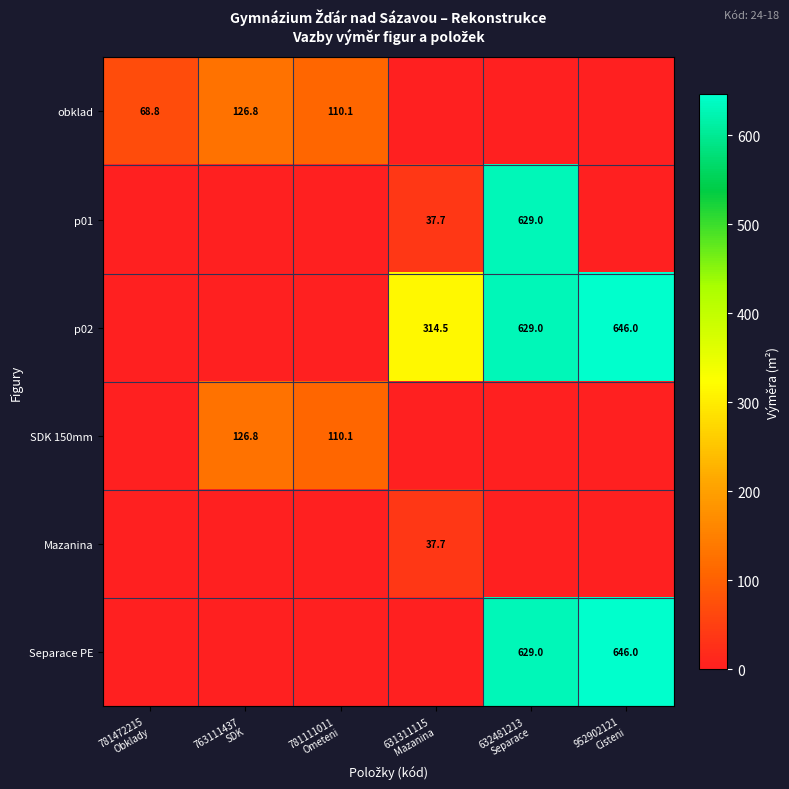

What is the difference between the maximum and second lowest values in the p01 series?

629.0